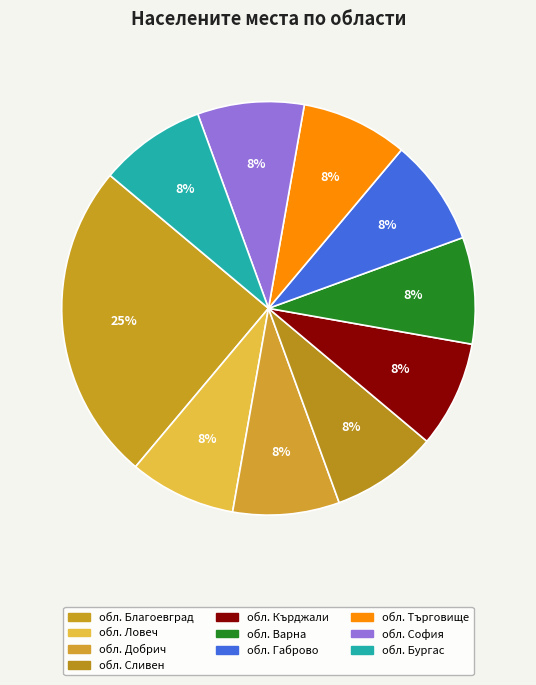

How many segments does this pie chart have?

10